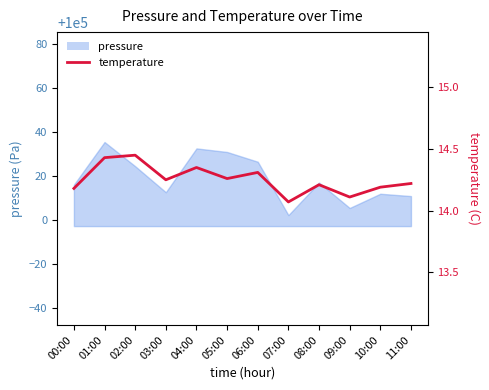

What is the smallest value displayed?

14.1